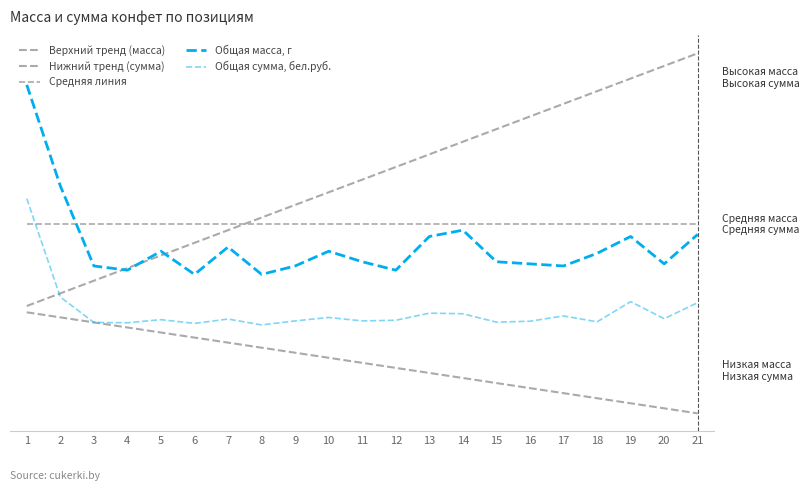

Reading left to right, list all the values displayed in this chart.

Верхний тренд (масса): 1=0.5	2=0.7	3=0.9	4=1.1	5=1.3	6=1.5	7=1.7	8=1.9	9=2.1	10=2.3	11=2.5	12=2.7	13=2.9	14=3.1	15=3.3	16=3.5	17=3.7	18=3.9	19=4.1	20=4.3	21=4.5
Нижний тренд (сумма): 1=0.4	2=0.3	3=0.2	4=0.2	5=0.1	6=0.0	7=-0.1	8=-0.2	9=-0.2	10=-0.3	11=-0.4	12=-0.5	13=-0.6	14=-0.6	15=-0.7	16=-0.8	17=-0.9	18=-1.0	19=-1.0	20=-1.1	21=-1.2
Средняя линия: 1=1.8	2=1.8	3=1.8	4=1.8	5=1.8	6=1.8	7=1.8	8=1.8	9=1.8	10=1.8	11=1.8	12=1.8	13=1.8	14=1.8	15=1.8	16=1.8	17=1.8	18=1.8	19=1.8	20=1.8	21=1.8
Общая масса, г: 1=4.0	2=2.4	3=1.1	4=1.1	5=1.4	6=1.0	7=1.4	8=1.0	9=1.1	10=1.4	11=1.2	12=1.1	13=1.6	14=1.7	15=1.2	16=1.2	17=1.1	18=1.3	19=1.6	20=1.2	21=1.6
Общая сумма, бел.руб.: 1=2.2	2=0.6	3=0.2	4=0.2	5=0.3	6=0.2	7=0.3	8=0.2	9=0.3	10=0.3	11=0.3	12=0.3	13=0.4	14=0.4	15=0.2	16=0.3	17=0.3	18=0.2	19=0.6	20=0.3	21=0.6